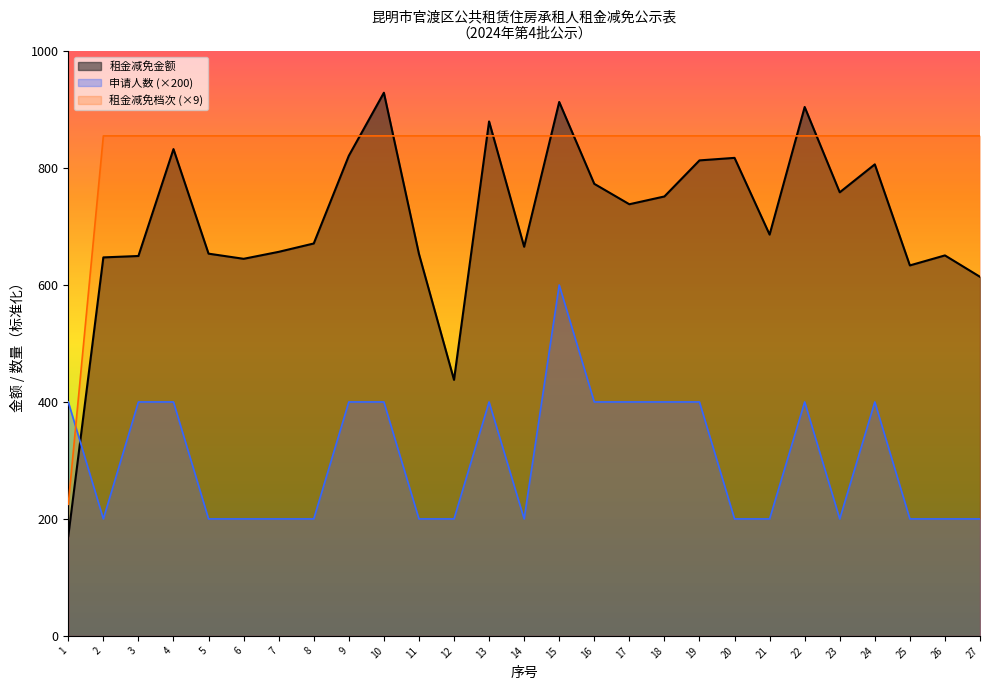

What is the sum of all 租金减免金额 values?

19171.2